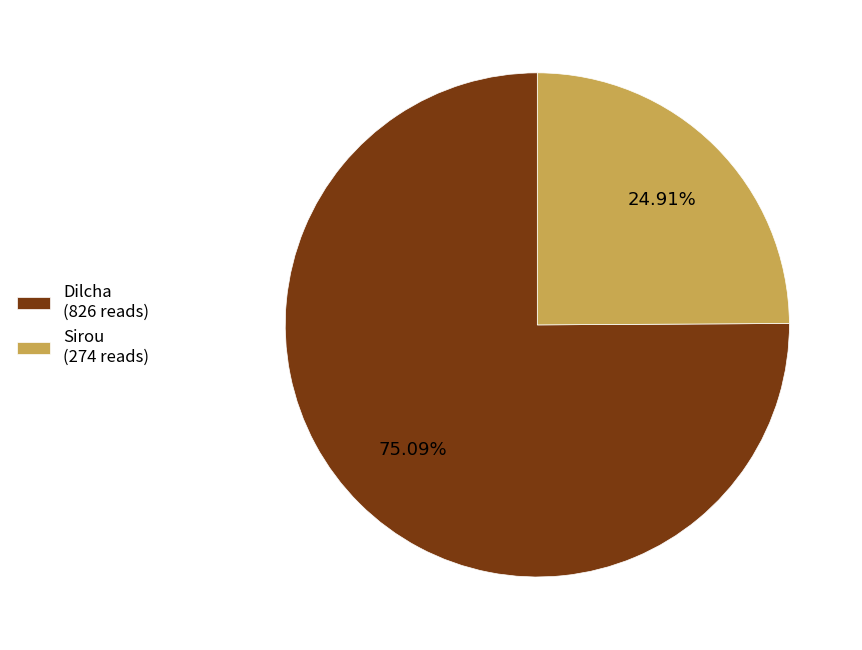

To the nearest percent, what percentage of the pie is Sirou?

25%